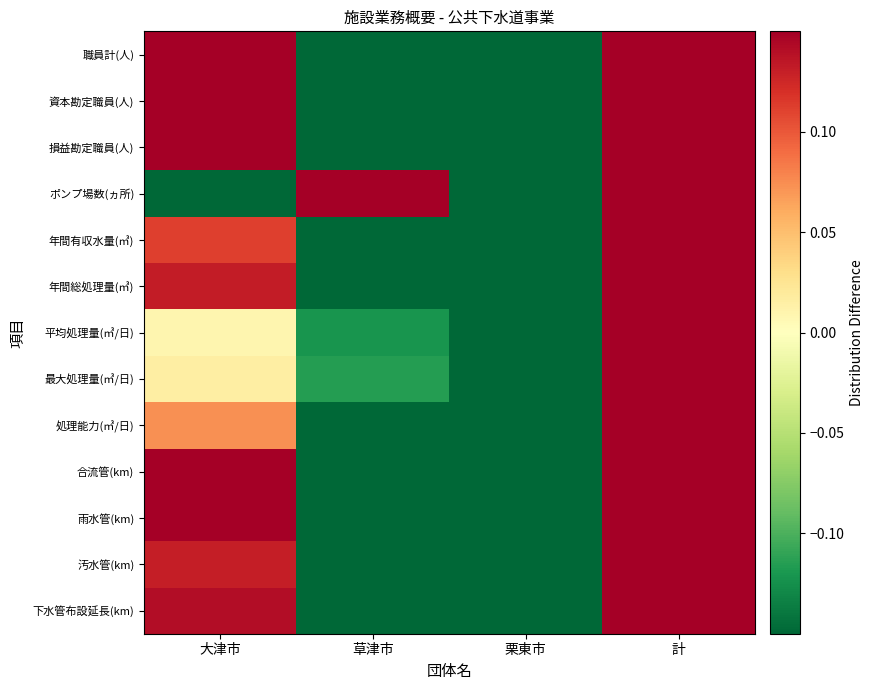

Reading right to left, extract all data points from this chart.

下水管布設延長(km): 計=0.5	栗東市=-0.4	草津市=-0.3	大津市=0.1
汚水管(km): 計=0.5	栗東市=-0.4	草津市=-0.3	大津市=0.1
雨水管(km): 計=0.5	栗東市=-0.5	草津市=-0.3	大津市=0.2
合流管(km): 計=0.5	栗東市=-0.5	草津市=-0.5	大津市=0.5
処理能力(㎥/日): 計=0.5	栗東市=-0.4	草津市=-0.2	大津市=0.1
最大処理量(㎥/日): 計=0.5	栗東市=-0.4	草津市=-0.1	大津市=0.0
平均処理量(㎥/日): 計=0.5	栗東市=-0.4	草津市=-0.1	大津市=0.0
年間総処理量(㎥): 計=0.5	栗東市=-0.4	草津市=-0.3	大津市=0.1
年間有収水量(㎥): 計=0.5	栗東市=-0.4	草津市=-0.2	大津市=0.1
ポンプ場数(ヵ所): 計=0.5	栗東市=-0.5	草津市=0.3	大津市=-0.3
損益勘定職員(人): 計=0.5	栗東市=-0.4	草津市=-0.3	大津市=0.3
資本勘定職員(人): 計=0.5	栗東市=-0.4	草津市=-0.3	大津市=0.2
職員計(人): 計=0.5	栗東市=-0.4	草津市=-0.3	大津市=0.3